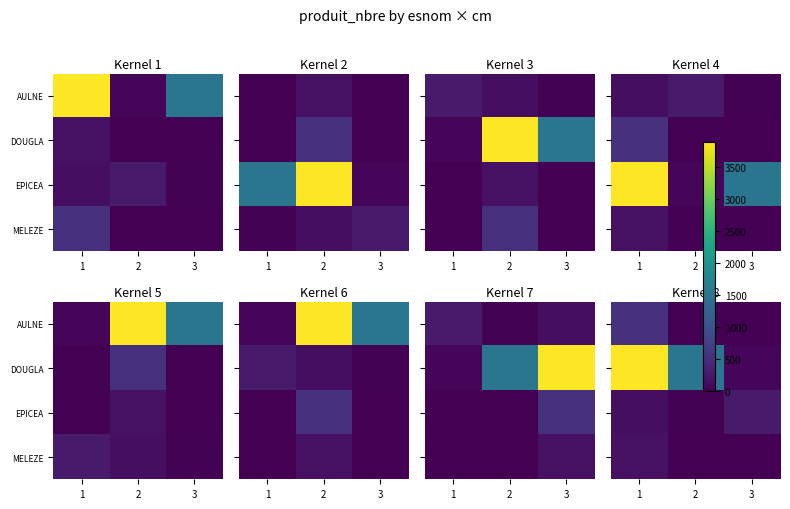

At 1, list the series in order from largest to smallest.

DOUGLA, AULNE, MELEZE, EPICEA